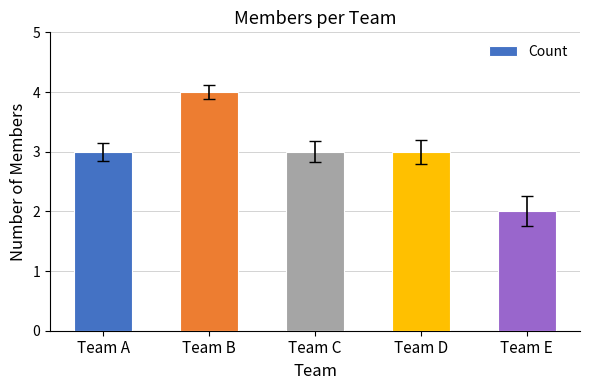

Reading left to right, what are all the values shown in this chart?

3	4	3	3	2